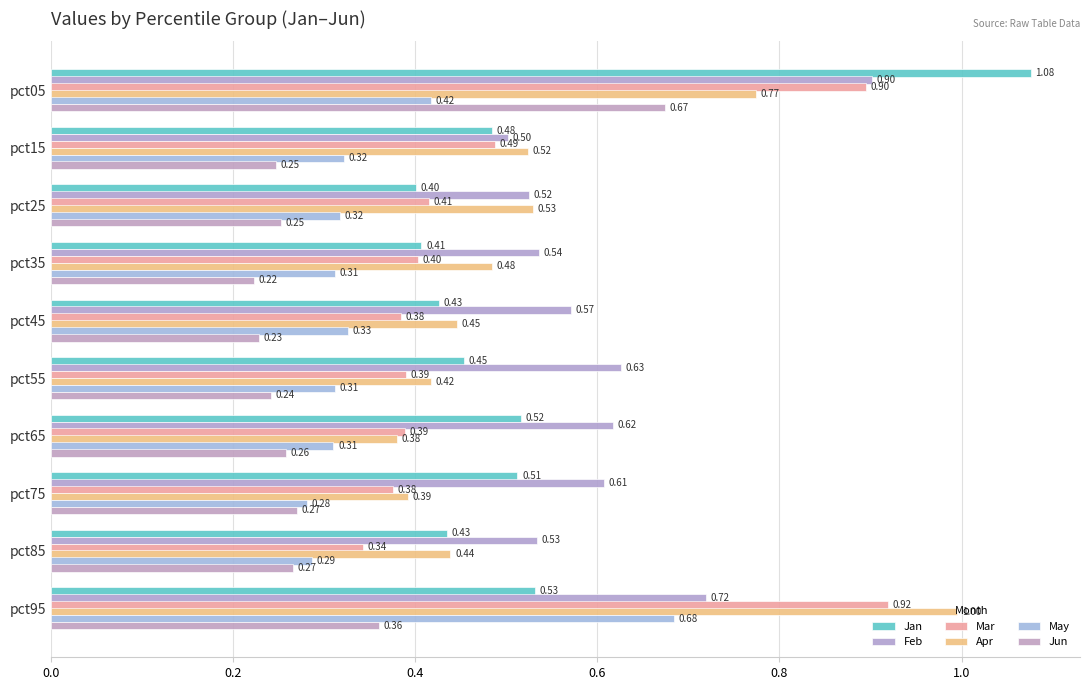

At how many categories does at least one series exceed 0?

10